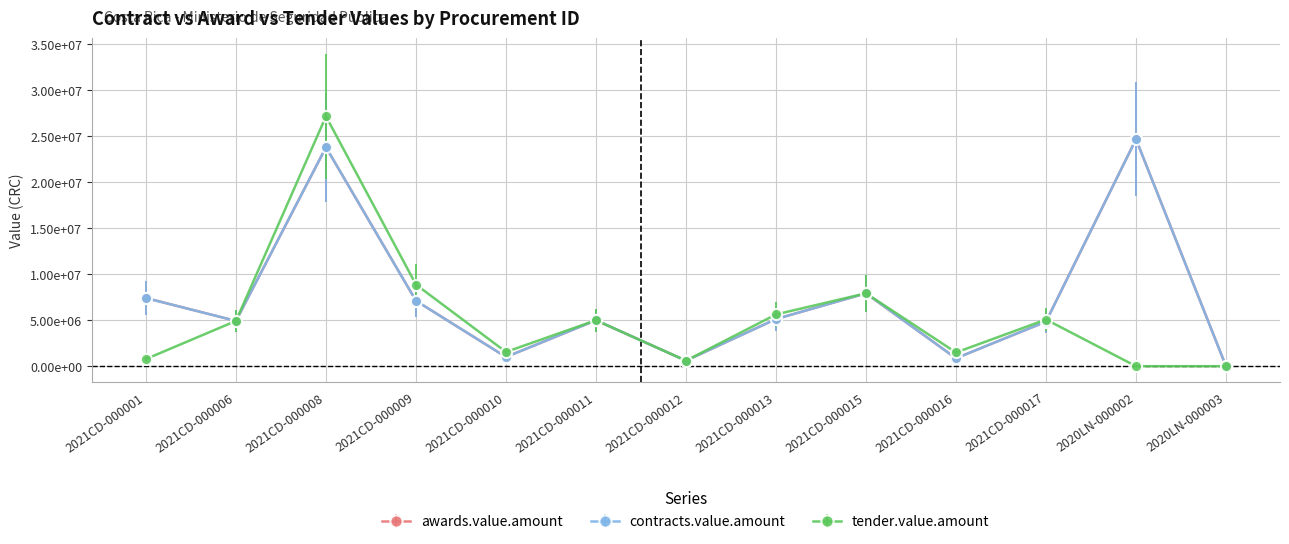

What position from the left is 2021CD-000008?

3